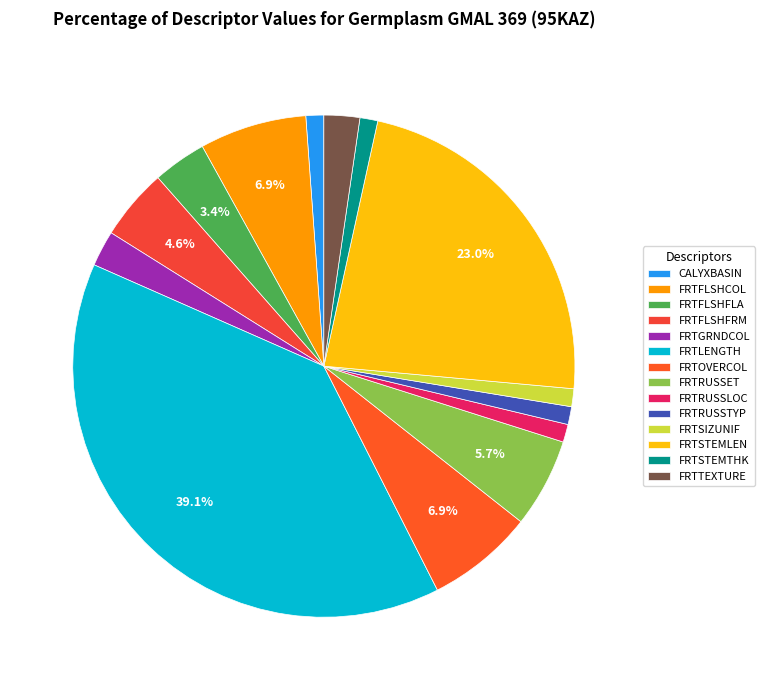

Which category has the smallest portion of the pie?

CALYXBASIN